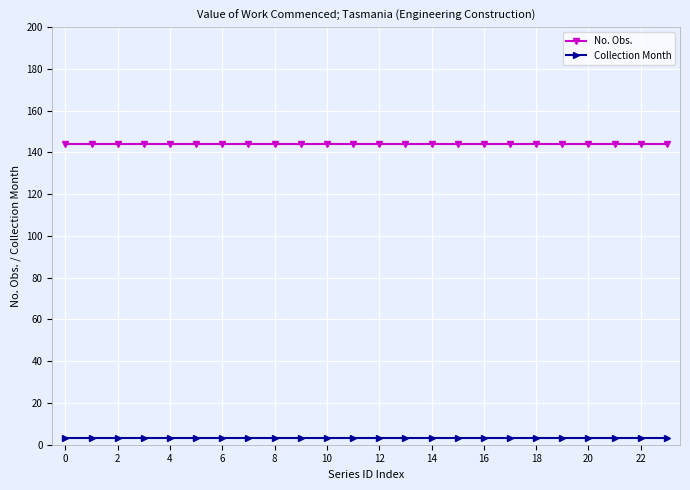

Count the number of data series in this chart.

2